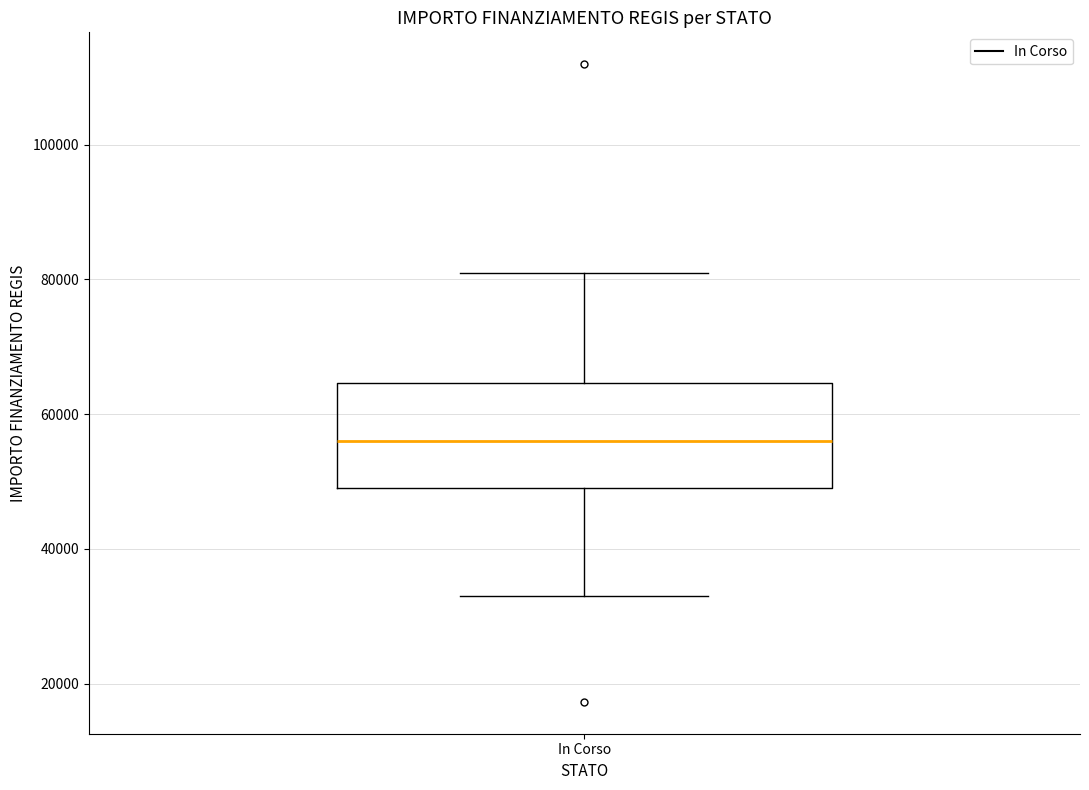

Transcribe this box plot: give where the median line is, the range the box spans, and where the two whiskers end, as read against the y-axis. The values are not printed on the chart, so give them approximately, as read against the axis.

median 56000, box 50000 to 64000, whiskers 32000 to 80000